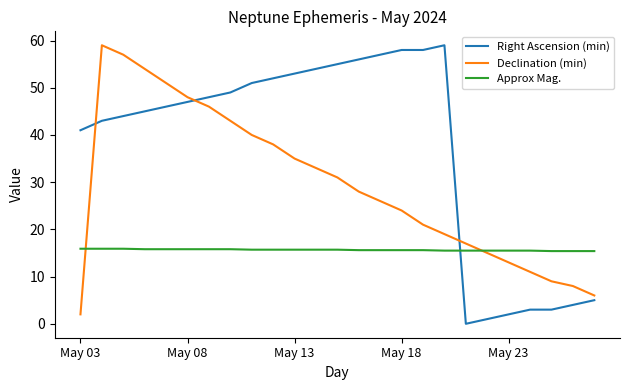

What is the sum of all Right Ascension (min) values?

934.0